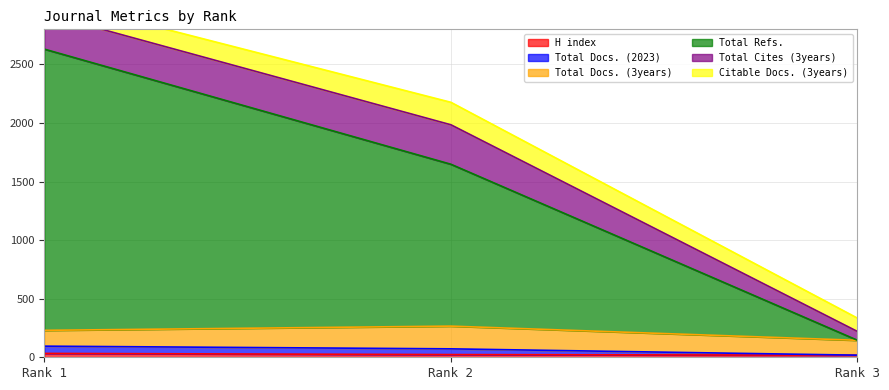

What is the sum of the Total Docs. (2023) values at Rank 3 and Rank 2?

90